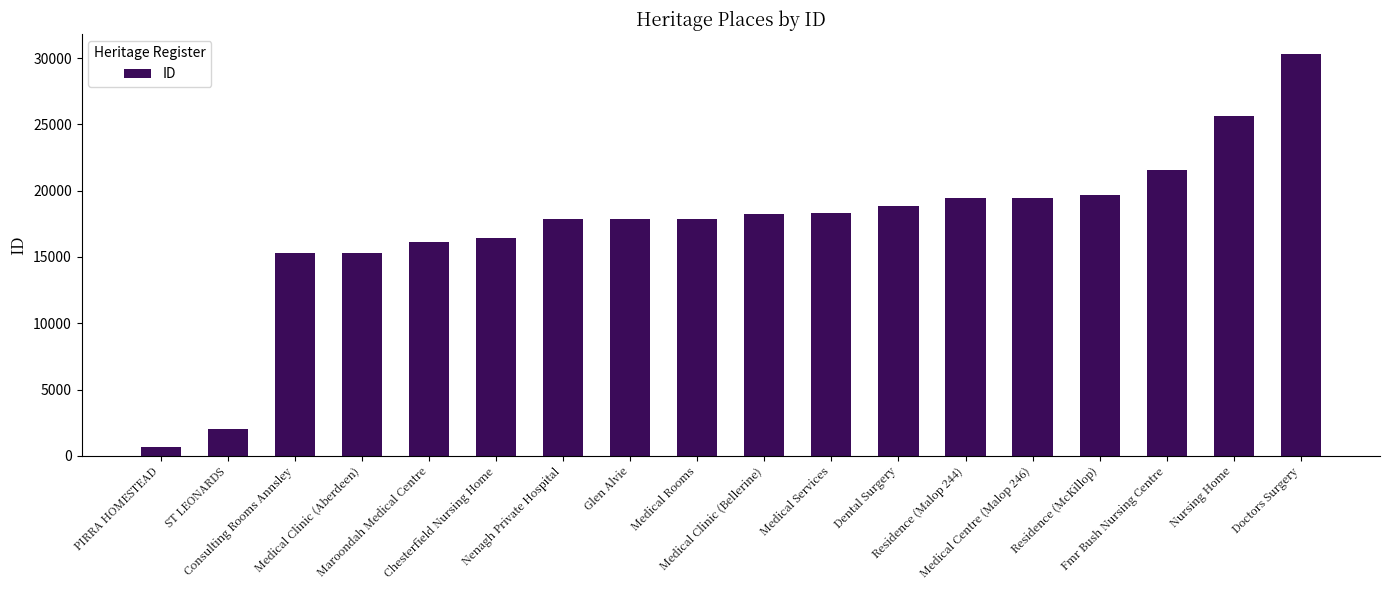

Between Doctors Surgery and Medical Centre (Malop 246), which is larger?

Doctors Surgery